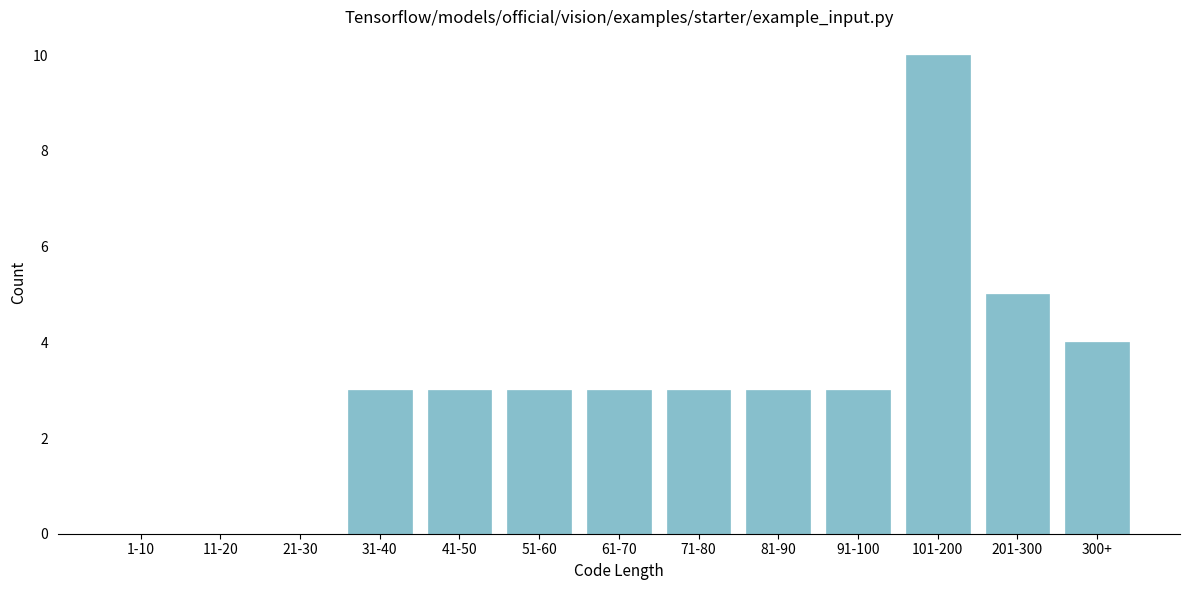

Reading left to right, transcribe all the data shown in this chart.

1-10=0	11-20=0	21-30=0	31-40=3	41-50=3	51-60=3	61-70=3	71-80=3	81-90=3	91-100=3	101-200=10	201-300=5	300+=4